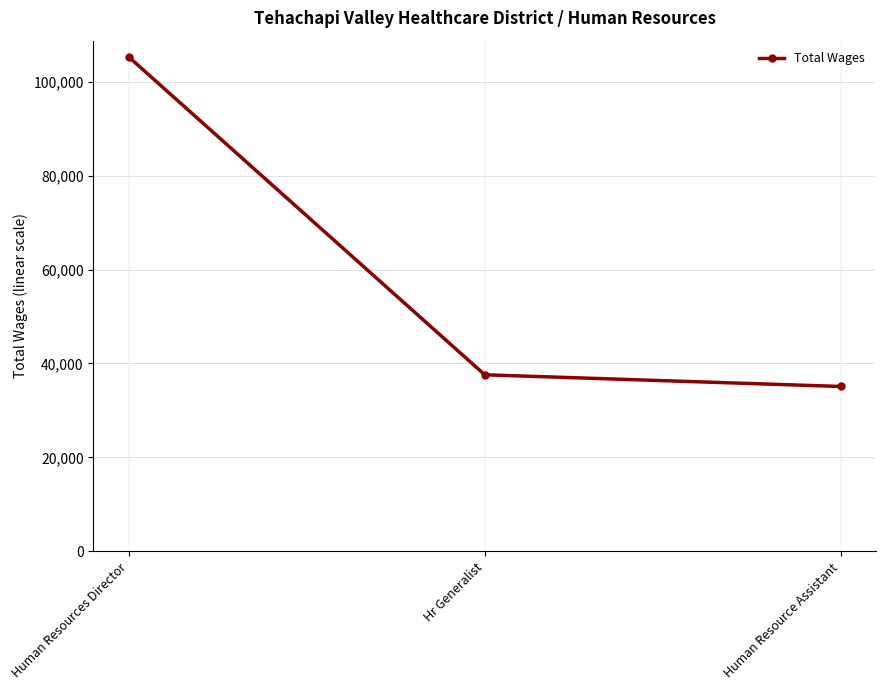

What is the value of the 1st point from the left?

105219